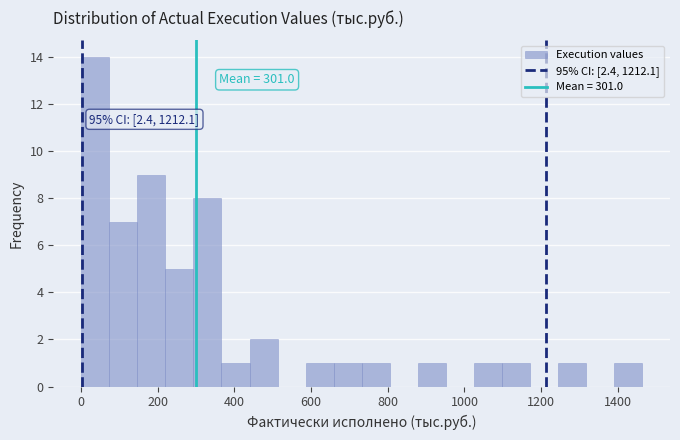

Read against the x-axis, roughly where is the centre of the tallest bar?

40